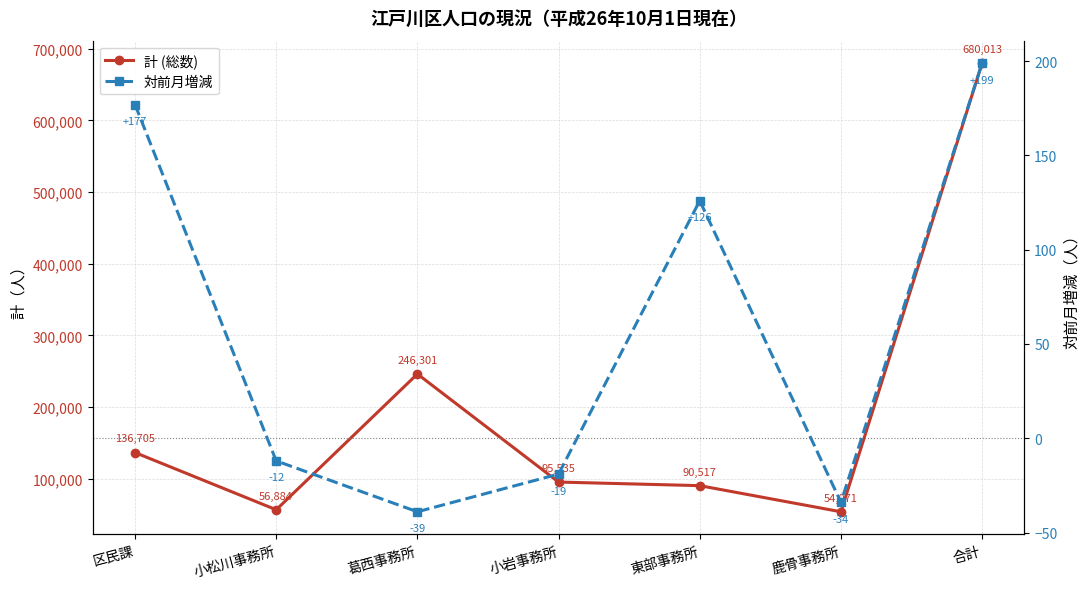

At which label does 対前月増減 reach its minimum?

葛西事務所